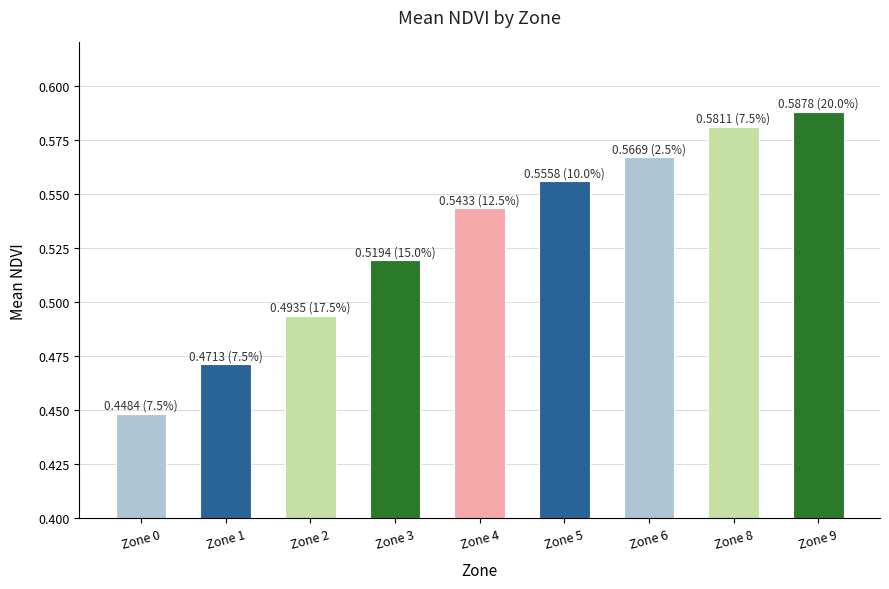

At which category does the chart reach its peak across all series?

Zone 9